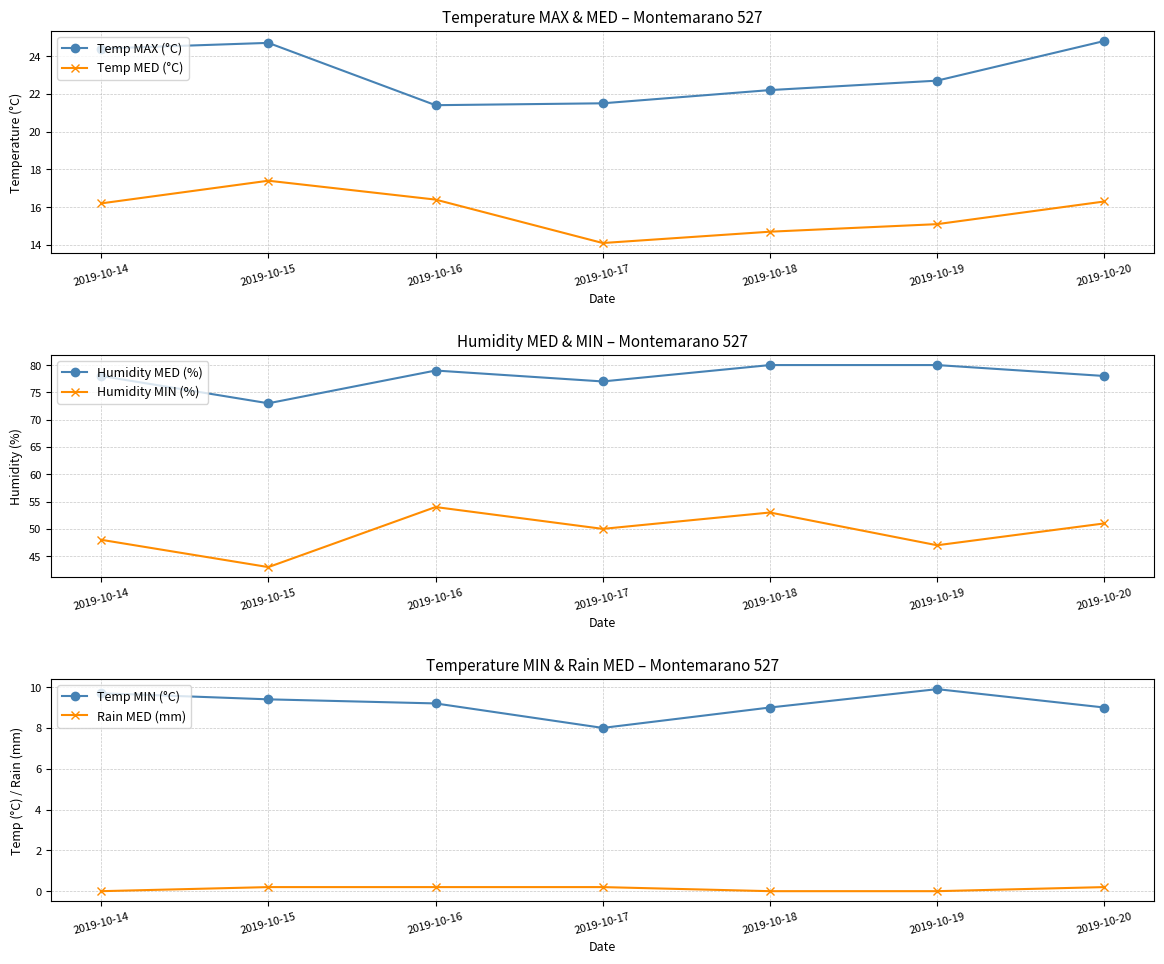

What is the value of the Temp MIN (°C) point at the 1st from the left?

9.7